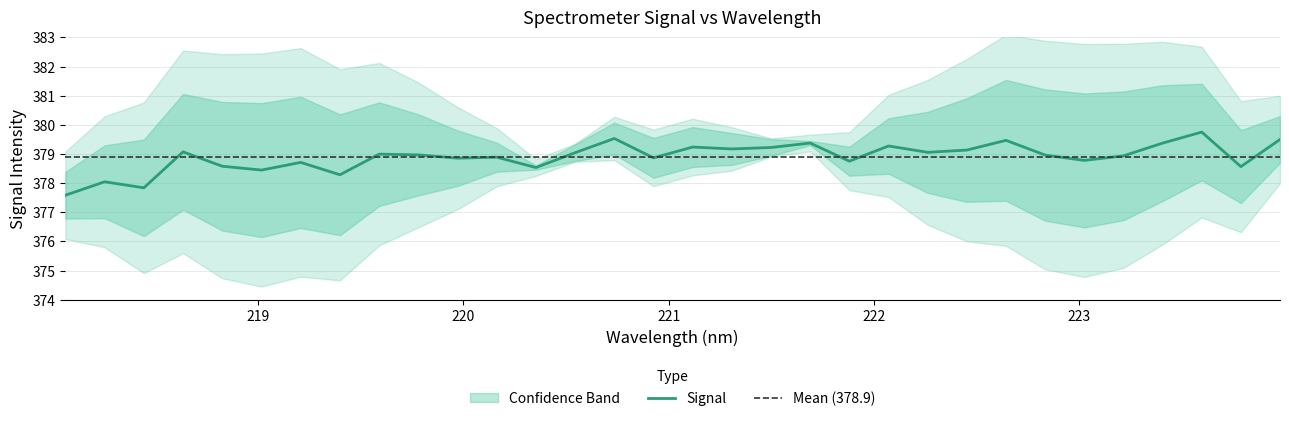

Reading right to left, what are all the values shown in this chart?

379.5	378.6	379.8	379.4	378.9	378.8	379.0	379.5	379.1	379.1	379.3	378.8	379.4	379.2	379.2	379.2	378.9	379.5	379.0	378.5	378.9	378.9	379.0	379.0	378.3	378.7	378.4	378.6	379.1	377.8	378.0	377.6